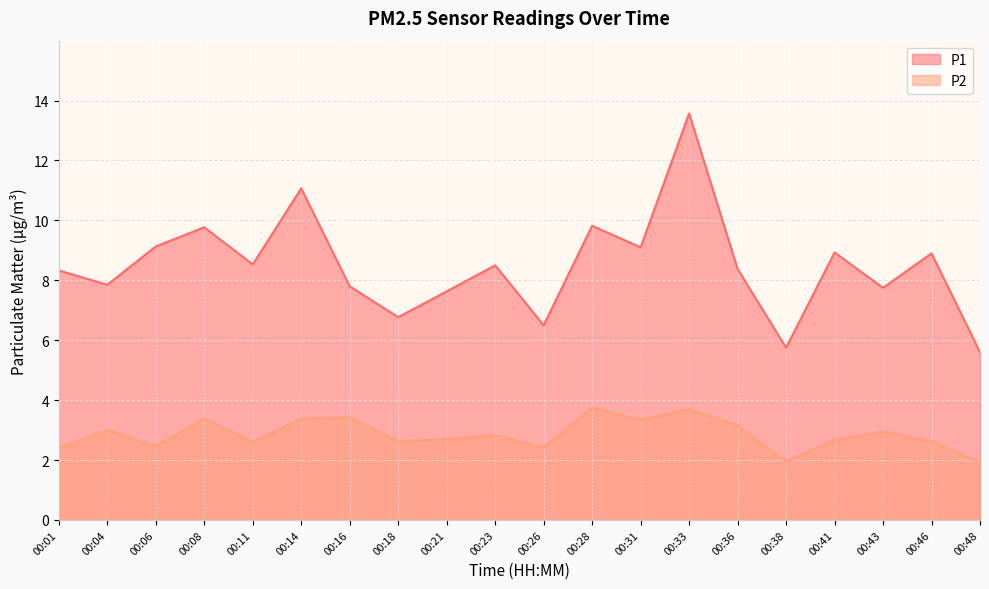

At which category is the sum across all series the highest?

00:33